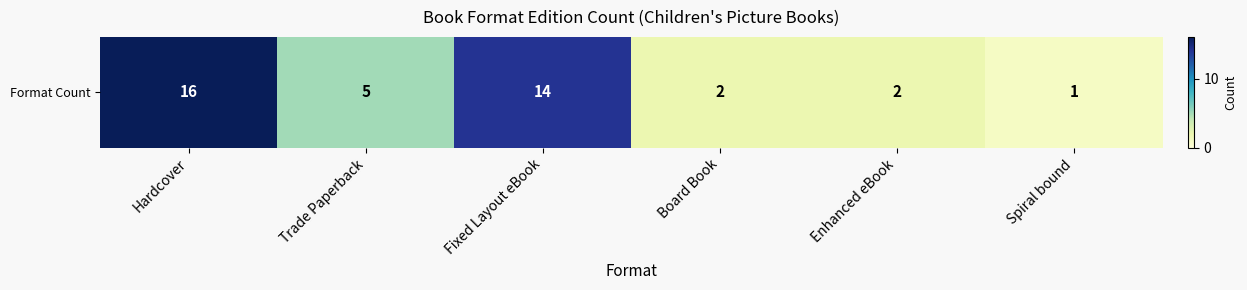

Reading left to right, extract all data points from this chart.

Hardcover=16	Trade Paperback=5	Fixed Layout eBook=14	Board Book=2	Enhanced eBook=2	Spiral bound=1